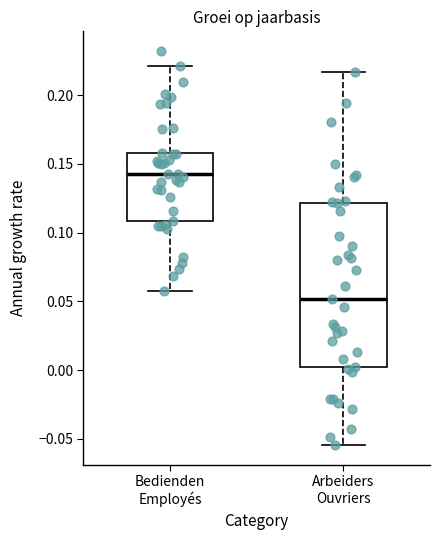

Reading left to right, read every box against the y-axis: the position of its median line, the range the box covers, and the ends of its whiskers. The values are not printed on the chart, so give them approximately, as read against the axis.

Bedienden Employés: median 0.140, box 0.110 to 0.160, whiskers 0.055 to 0.220
Arbeiders Ouvriers: median 0.050, box 0.000 to 0.120, whiskers -0.055 to 0.215